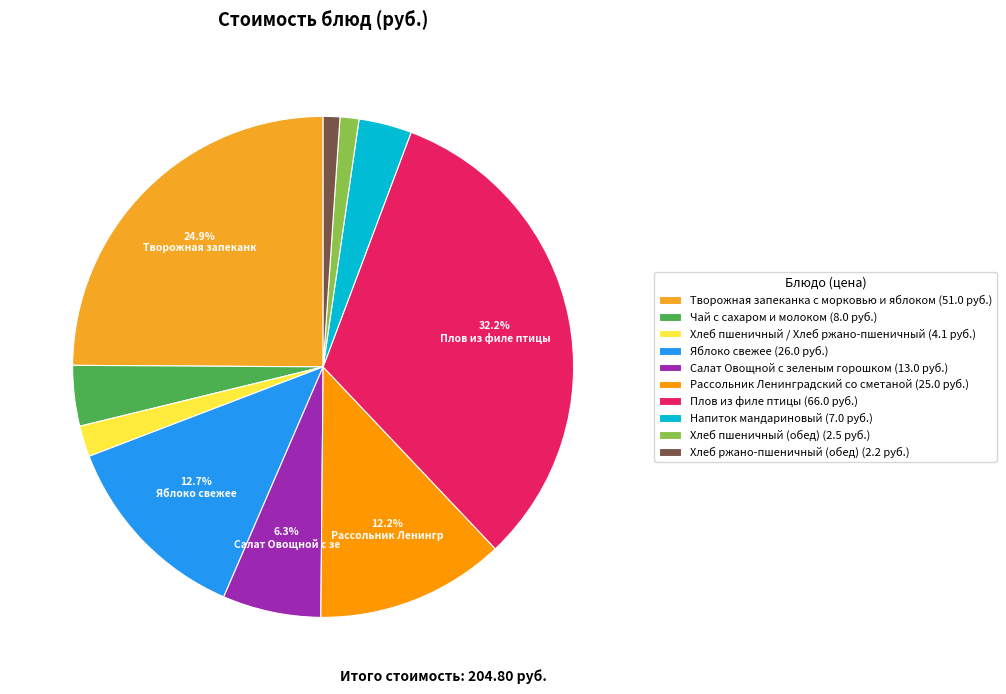

Between Творожная запеканка с морковью и яблоком and Яблоко свежее, which is larger?

Творожная запеканка с морковью и яблоком